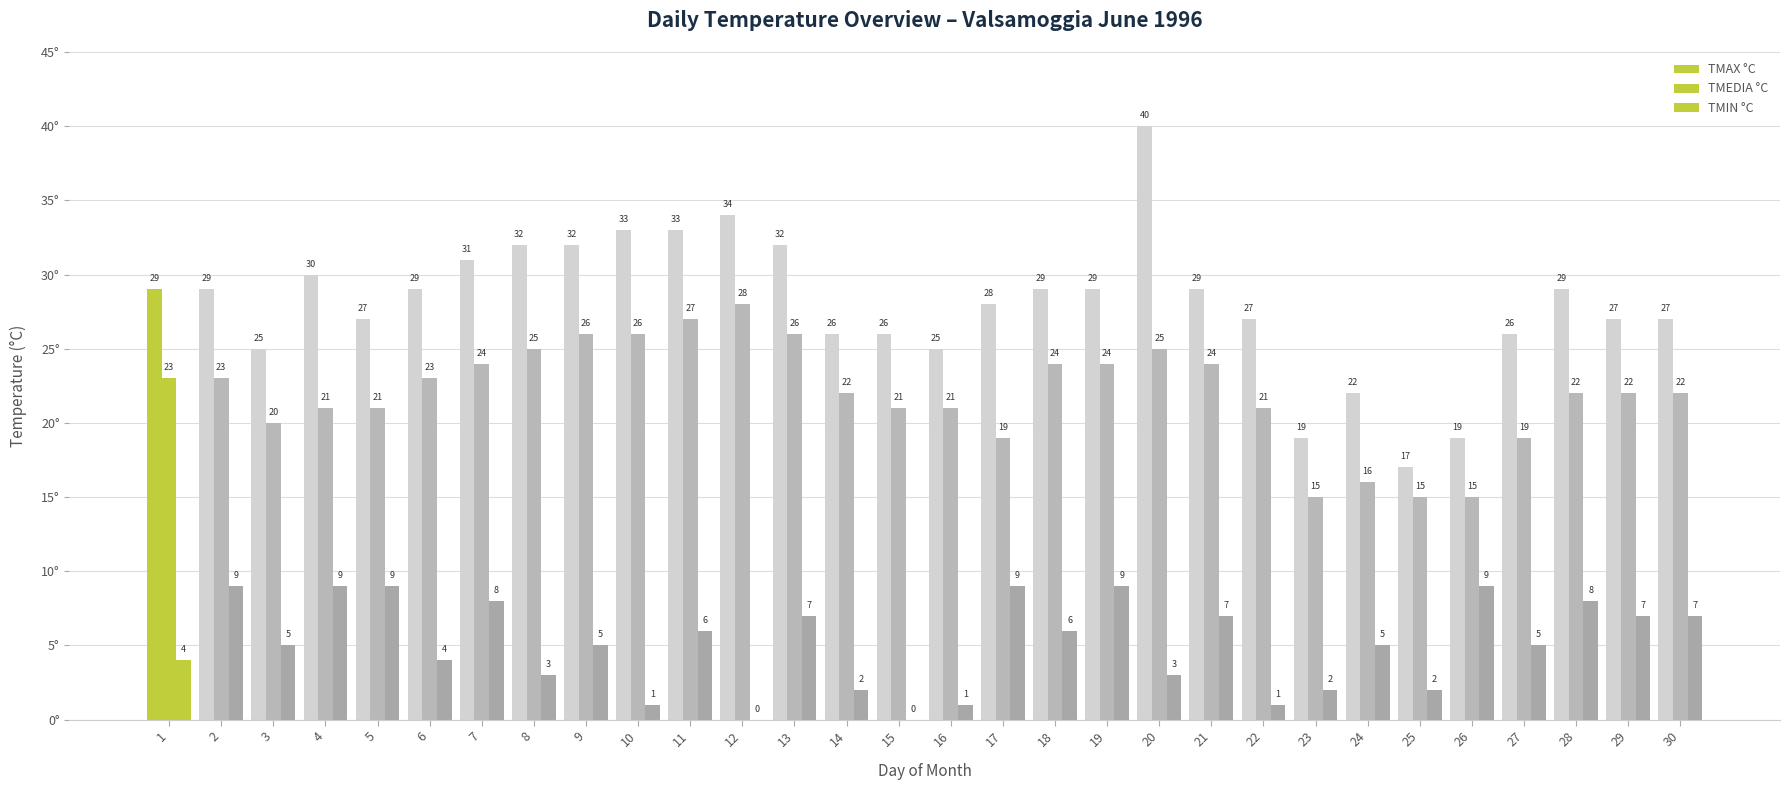

At 17, list the series in order from smallest to largest.

TMIN °C, TMEDIA °C, TMAX °C